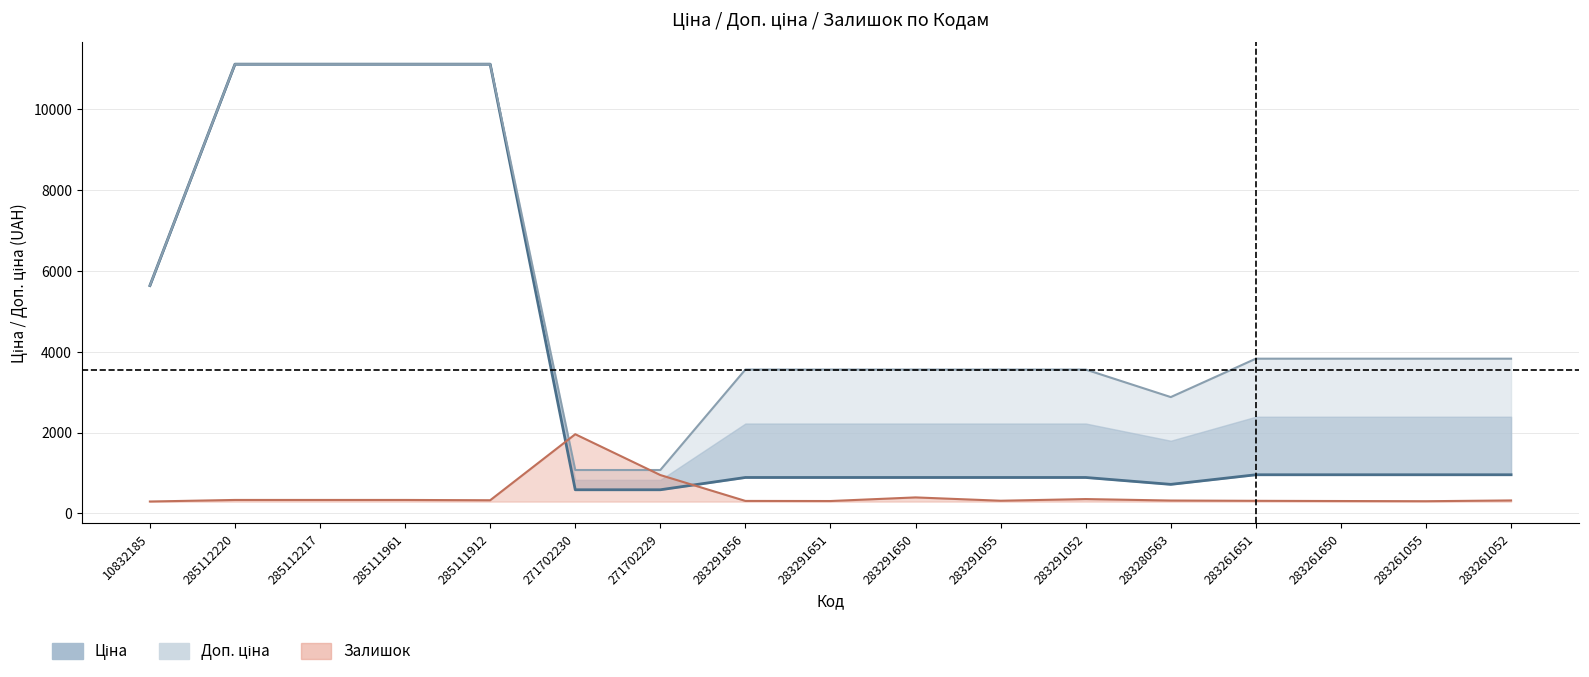

Read the Ціна value at 271702230.

586.0